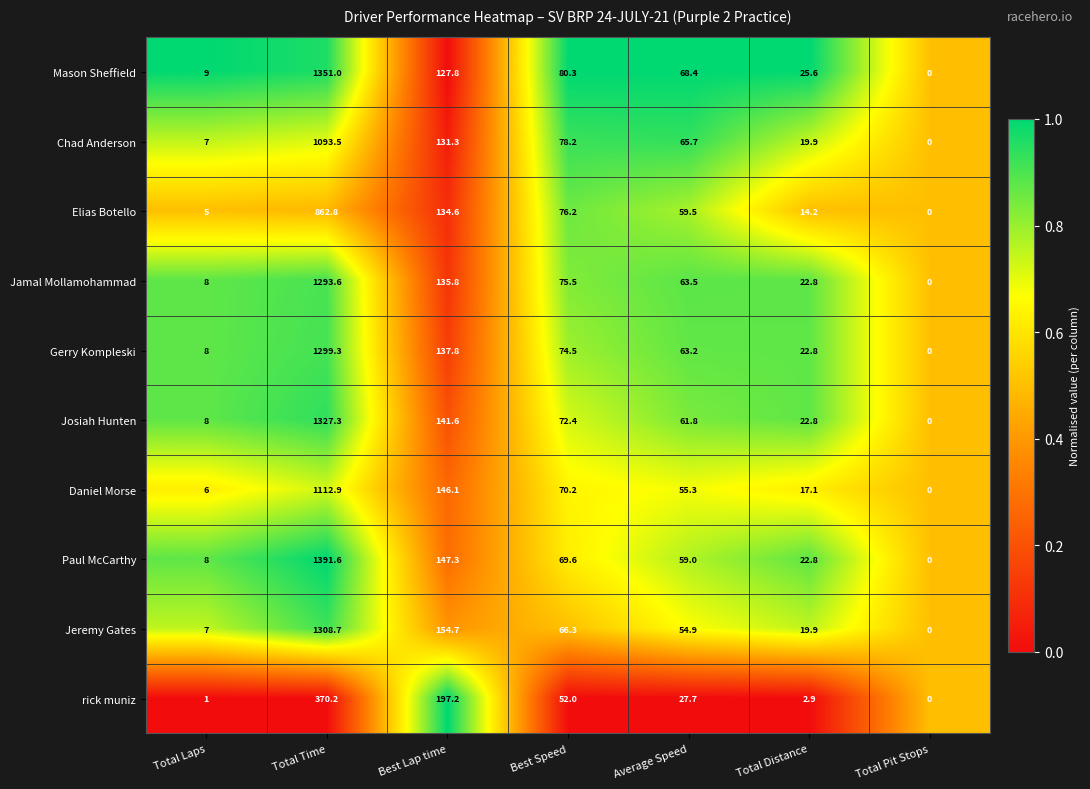

Which series has the largest range (max minus min)?

Paul McCarthy